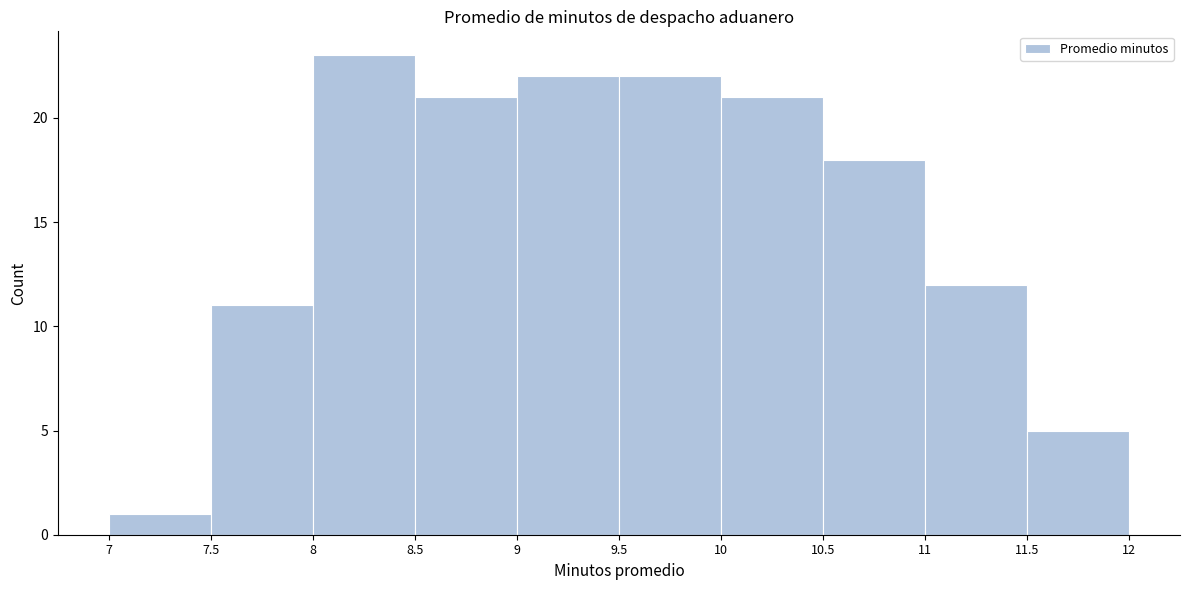

Reading left to right, transcribe this chart: for each bar, give the range it covers on the x-axis and its height. The values are not printed on the chart, so give them approximately, as read against the axis.

7 to 7.5: 1
7.5 to 8: 11
8 to 8.5: 23
8.5 to 9: 21
9 to 9.5: 22
9.5 to 10: 22
10 to 10.5: 21
10.5 to 11: 18
11 to 11.5: 12
11.5 to 12: 5